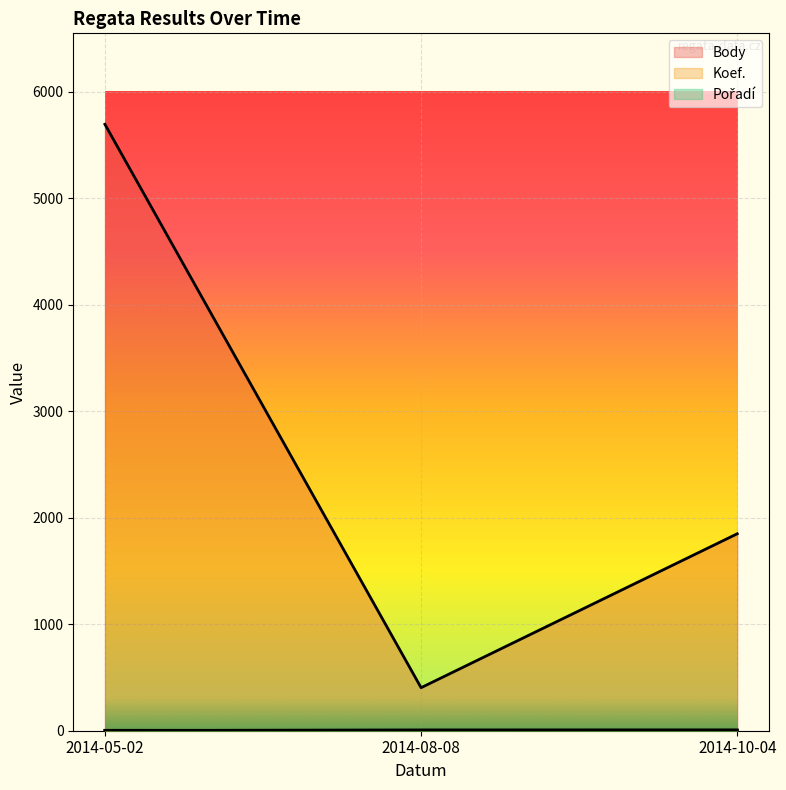

What are all the series names shown in the legend?

Body, Koef., Pořadí